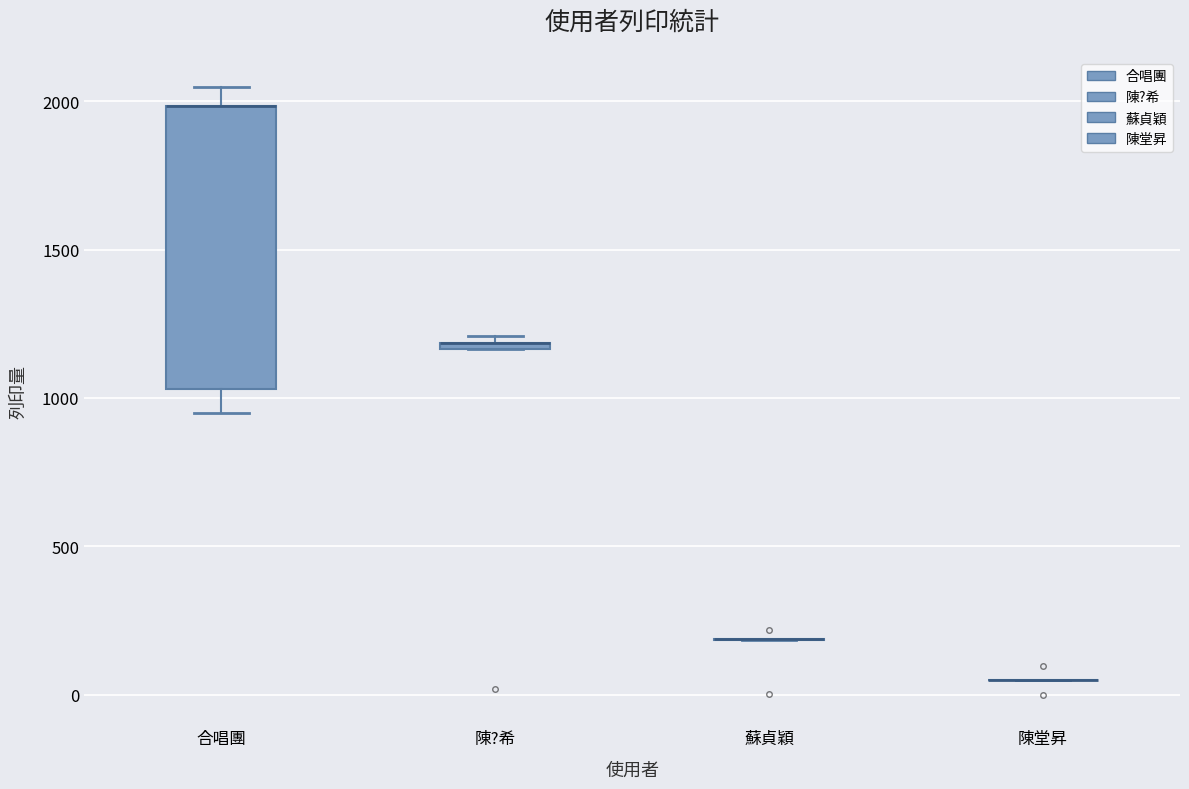

Comparing the boxes themselves (not the whiskers), which one is the tallest?

合唱團